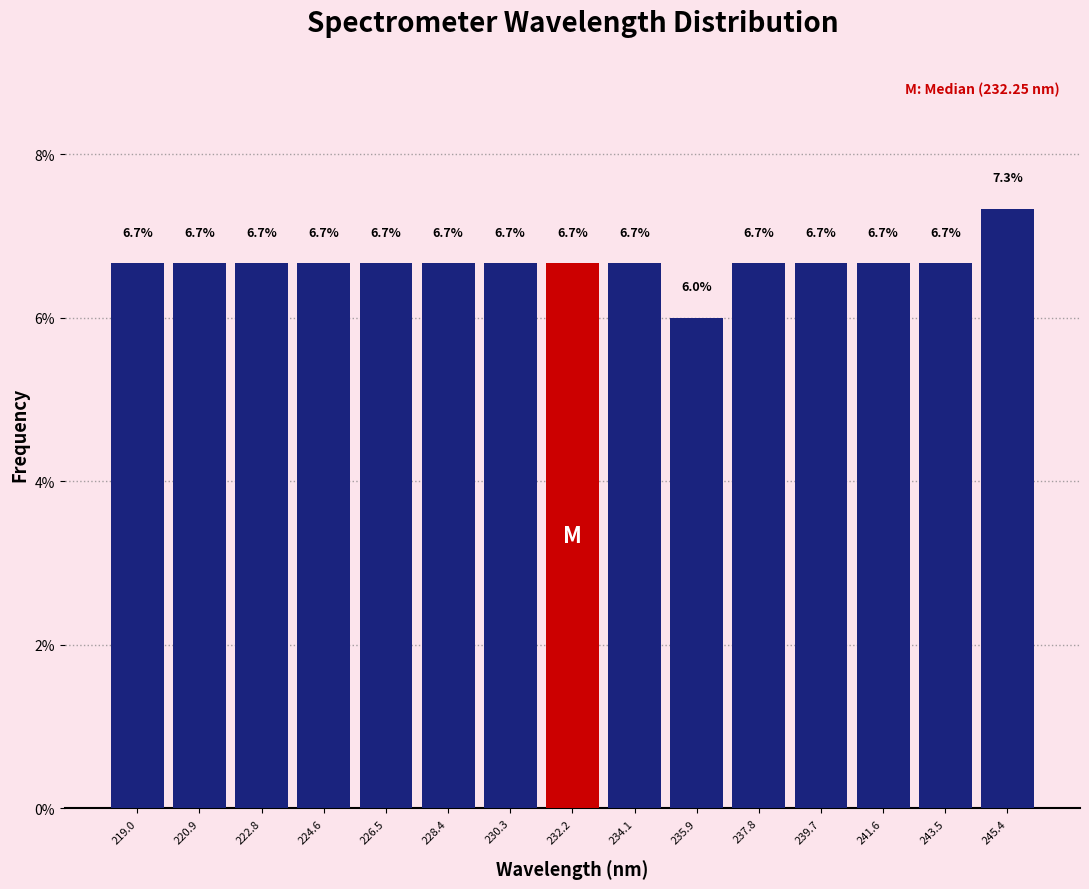

How tall is the bar that spans 229.4 to 231.2 on the x-axis? The bar edges are not printed on the chart, so give them approximately, as read against the axis.

6.7